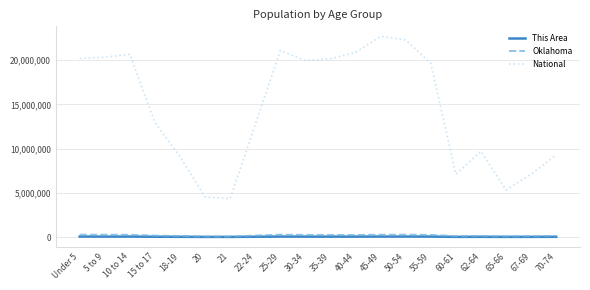

At how many categories does at least one series exceed 7318530?

15